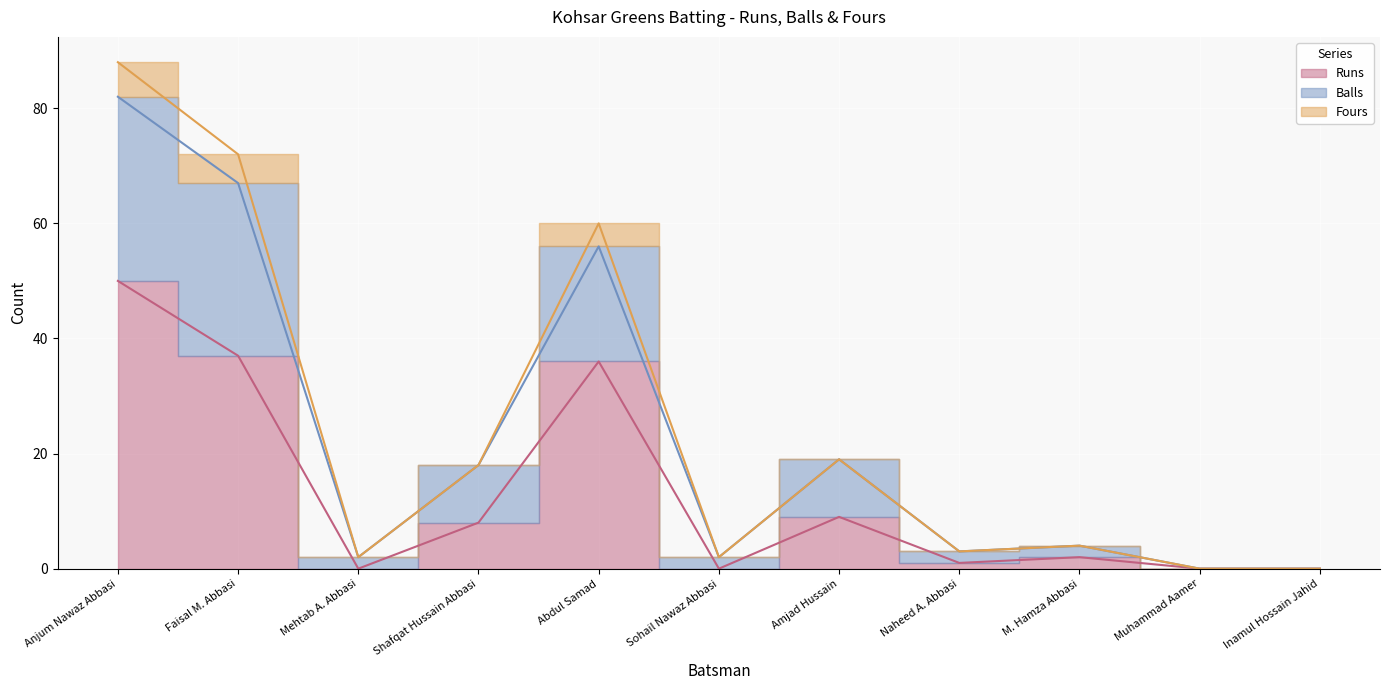

What is the sum of all Balls values?

253